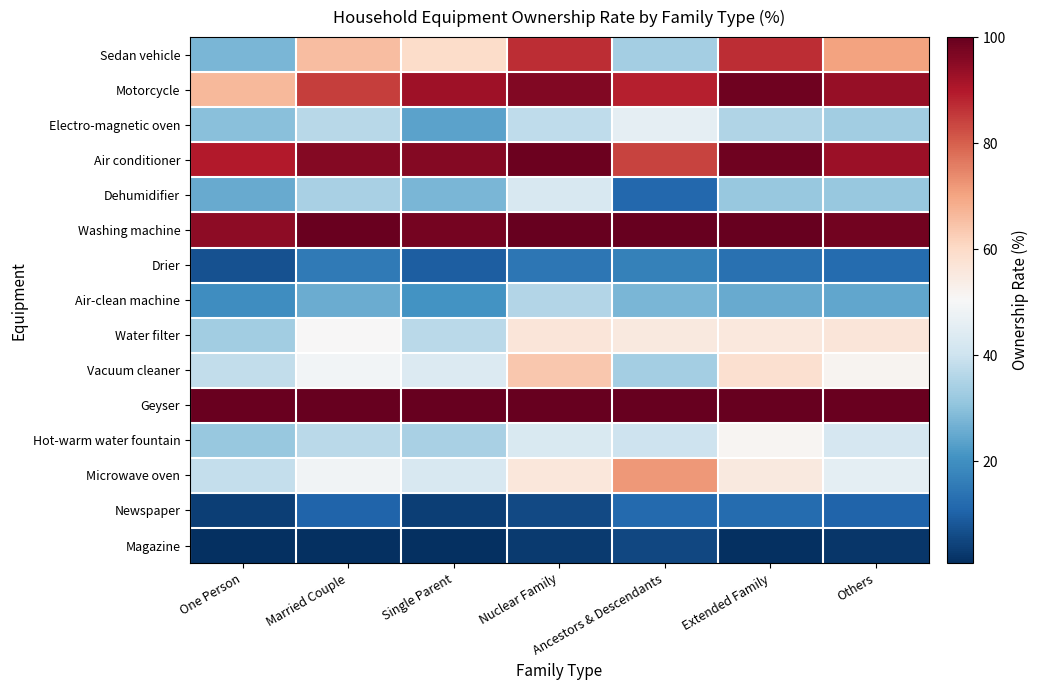

At how many categories does at least one series exceed 49?

7